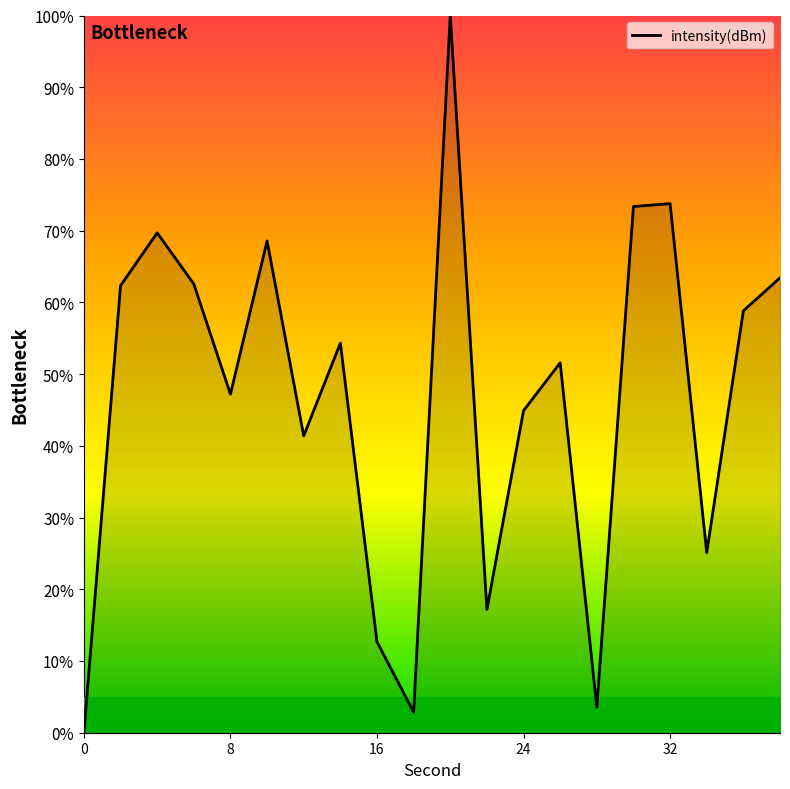

What is the maximum value shown in the chart?

100.0